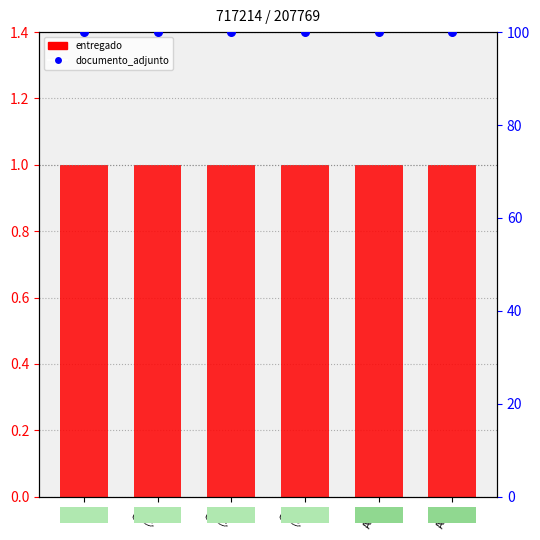

What are all the series names shown in the legend?

entregado, documento_adjunto